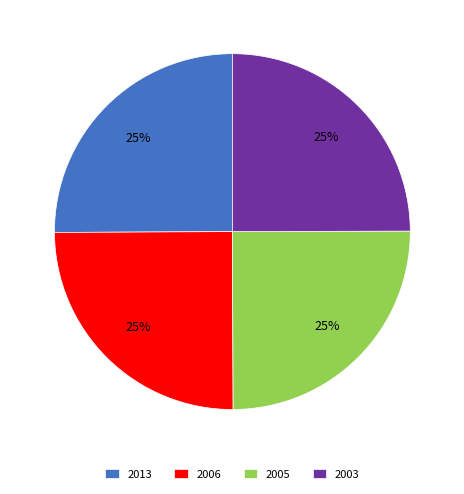

True or false: 2006 accounts for 18% of the total.

False